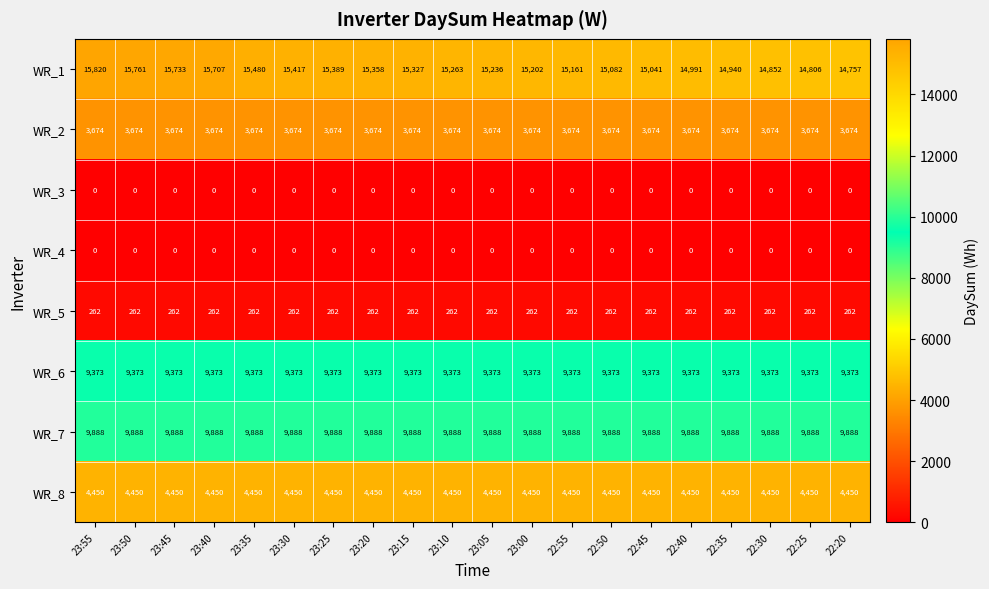

Which series changed the most between 23:55 and 23:45?

WR_1